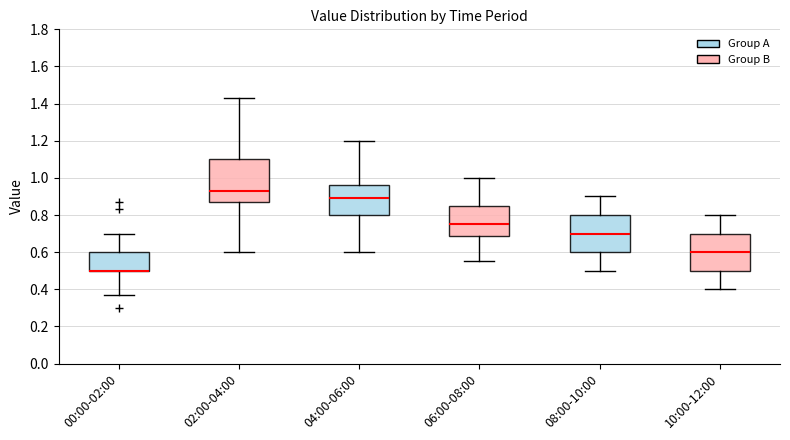

Which box is the tallest, from its lower edge to its upper edge?

02:00-04:00